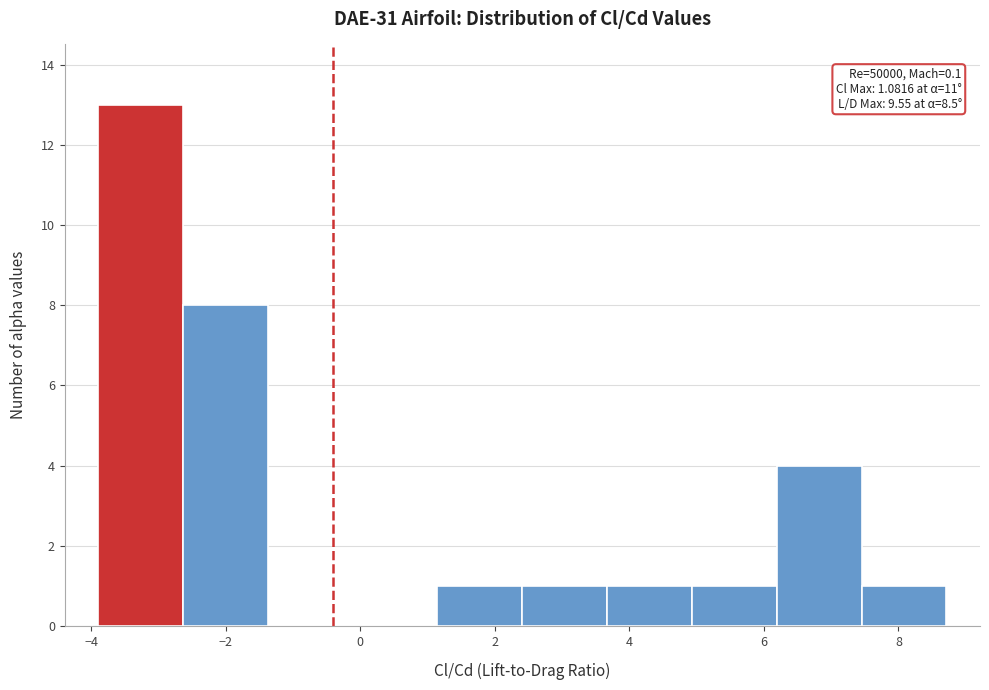

Which range on the x-axis has the tallest bar?

-3.8 to -2.6